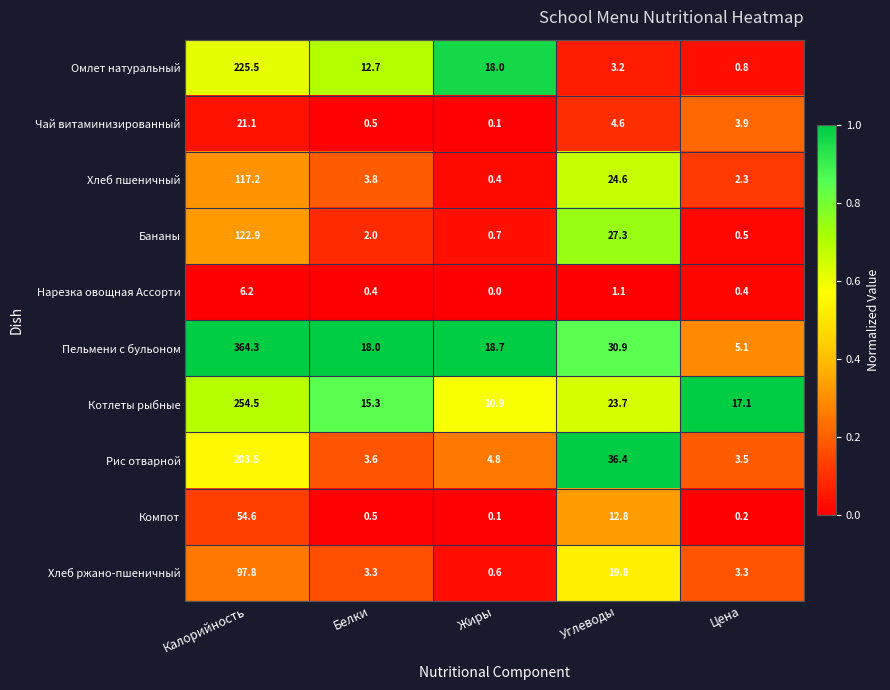

The Компот series shows 54.6 at Калорийность. True or false?

True